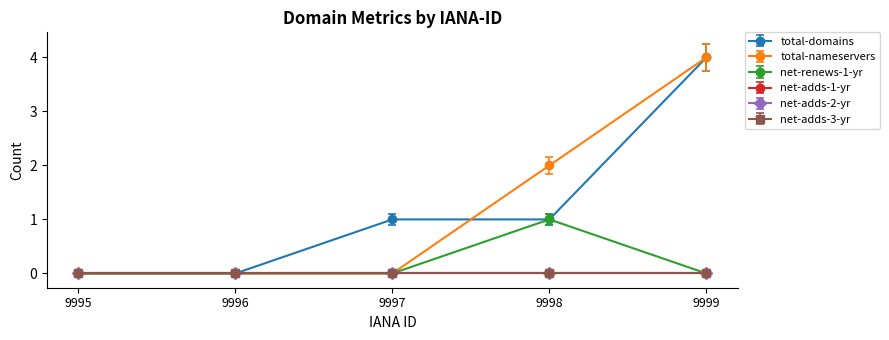

Does the chart have visible grid lines?

No